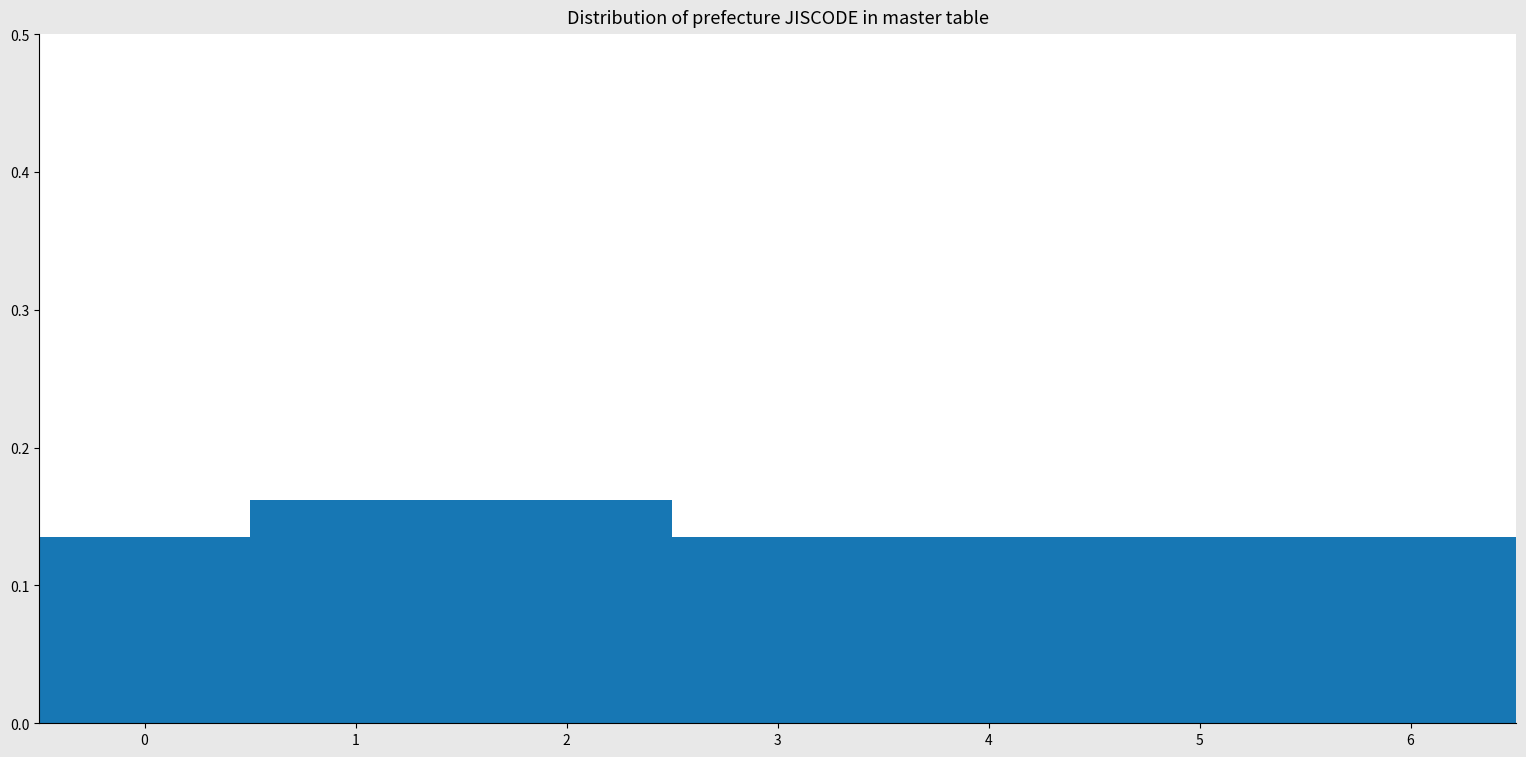

Reading left to right, transcribe this chart: for each bar, give the range it covers on the x-axis and its height. The values are not printed on the chart, so give them approximately, as read against the axis.

-0.5 to 0.5: 0.14
0.5 to 1.5: 0.16
1.5 to 2.5: 0.16
2.5 to 3.5: 0.14
3.5 to 4.5: 0.14
4.5 to 5.5: 0.14
5.5 to 6.5: 0.14